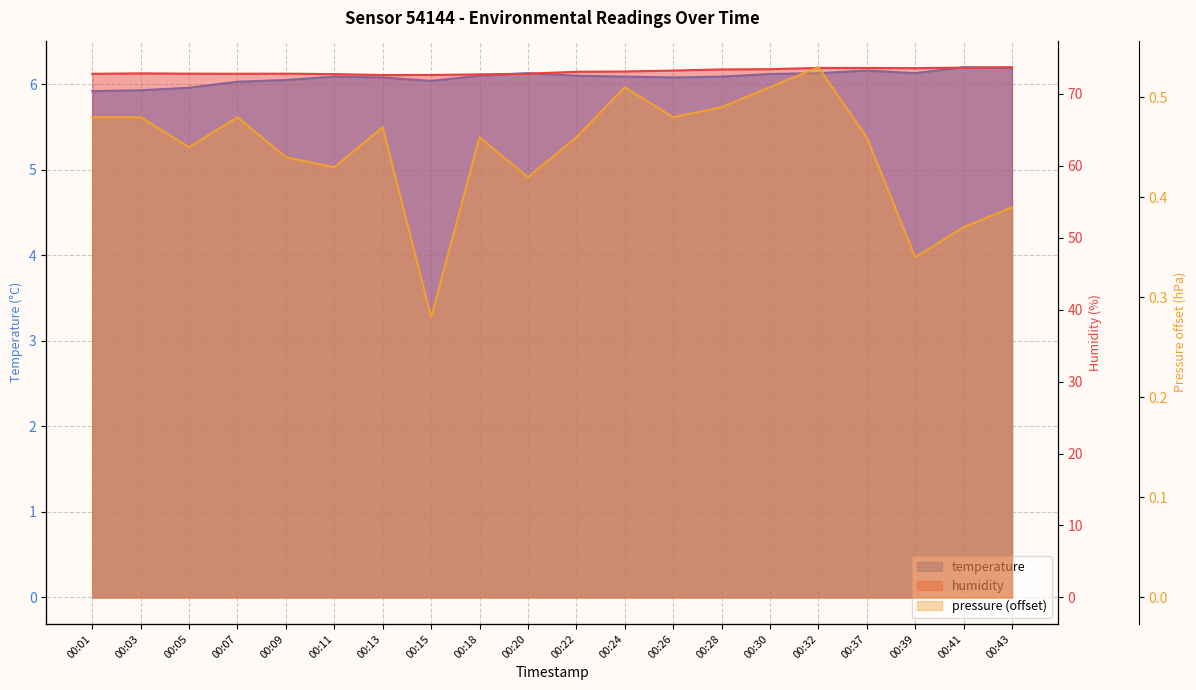

Rank the categories by temperature value from lowest to highest.

00:01, 00:03, 00:05, 00:07, 00:15, 00:09, 00:13, 00:26, 00:11, 00:24, 00:28, 00:18, 00:22, 00:30, 00:20, 00:32, 00:39, 00:37, 00:43, 00:41